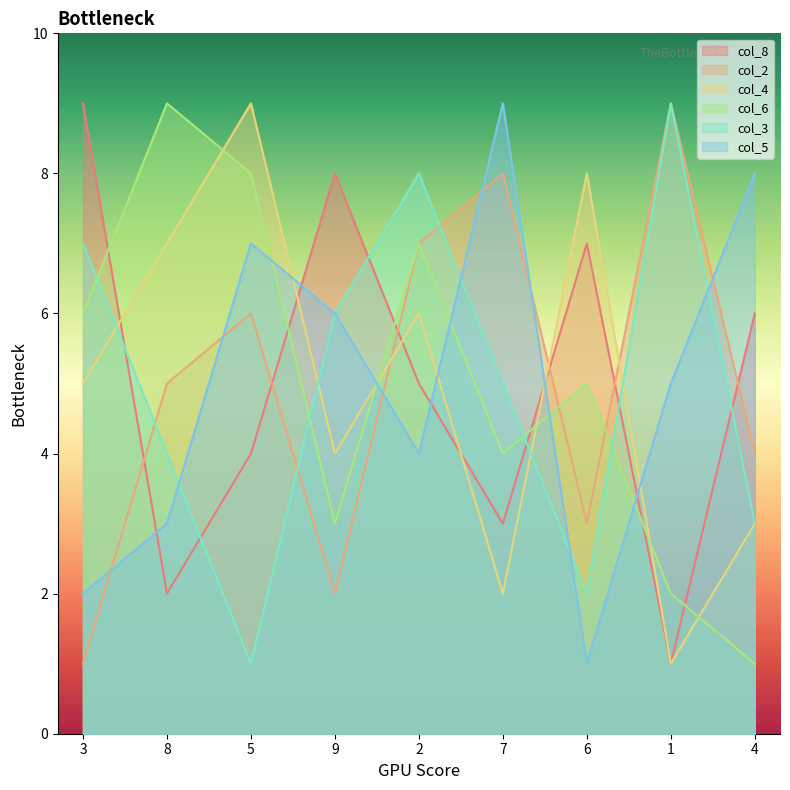

Is the value of col_4 at 4 greater than the value of col_3 at 1?

No